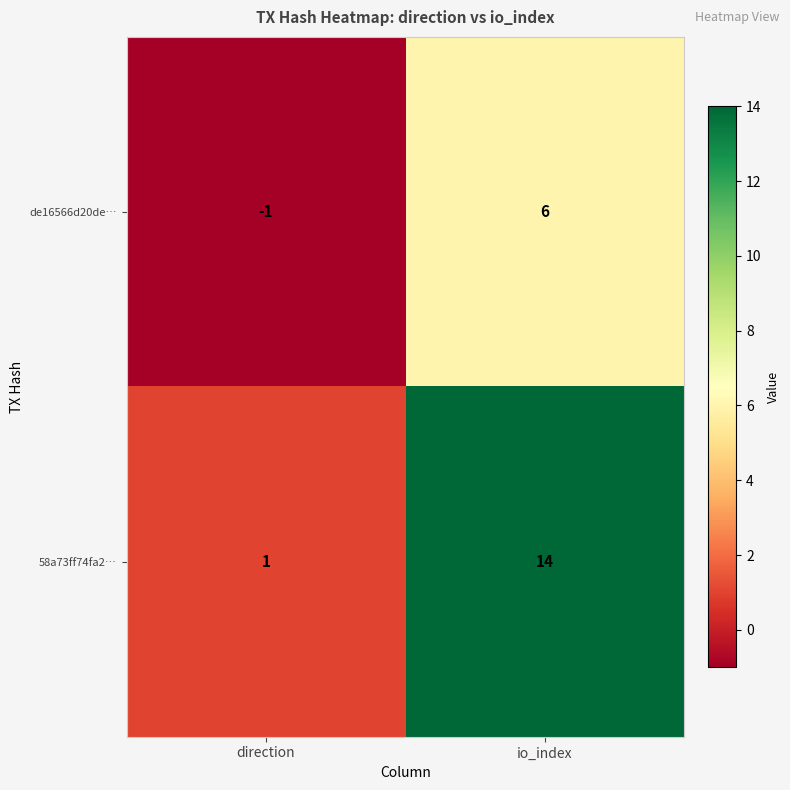

What value does the de16566d20de… series have at io_index?

6